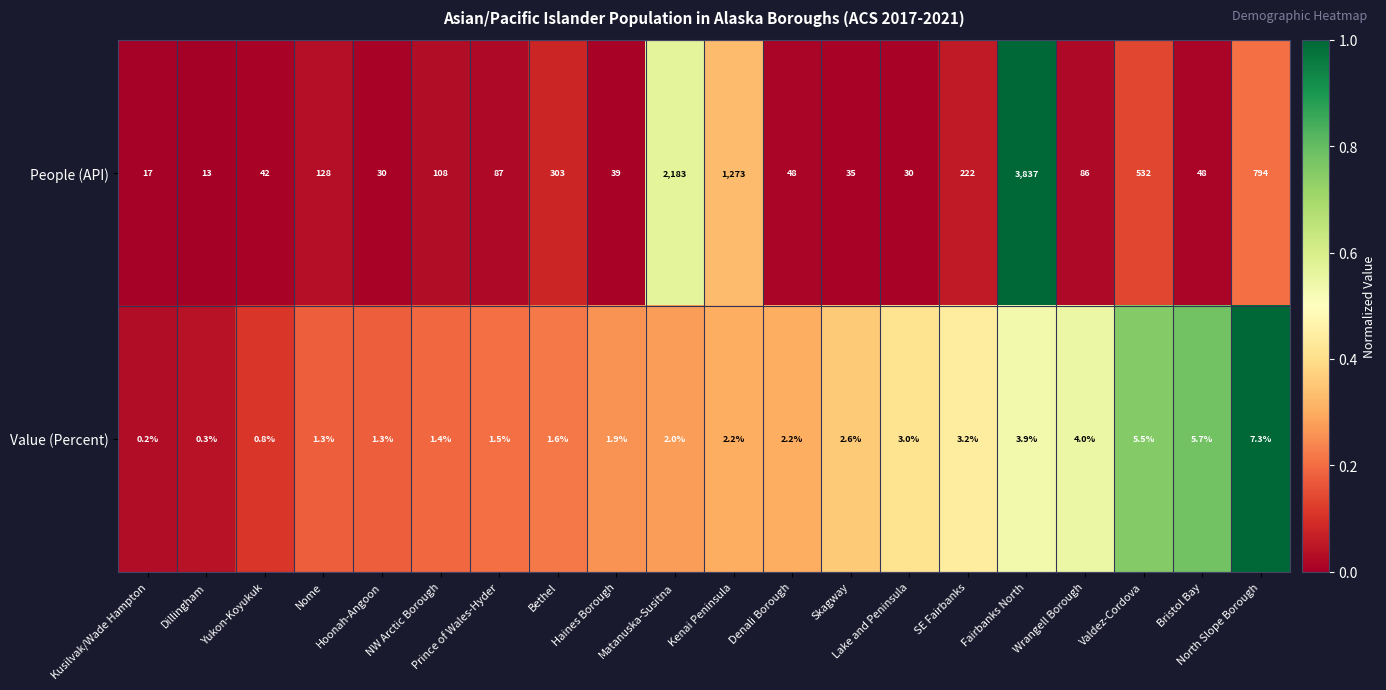

Which series has the largest total across all categories?

People (API)